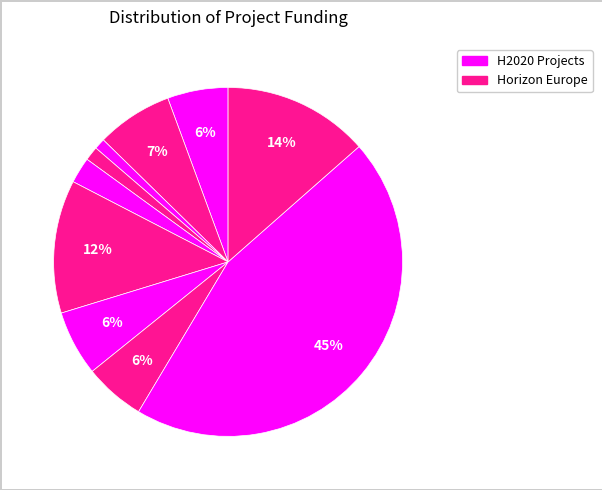

Is there any slice that represents more than half of the pie?

No